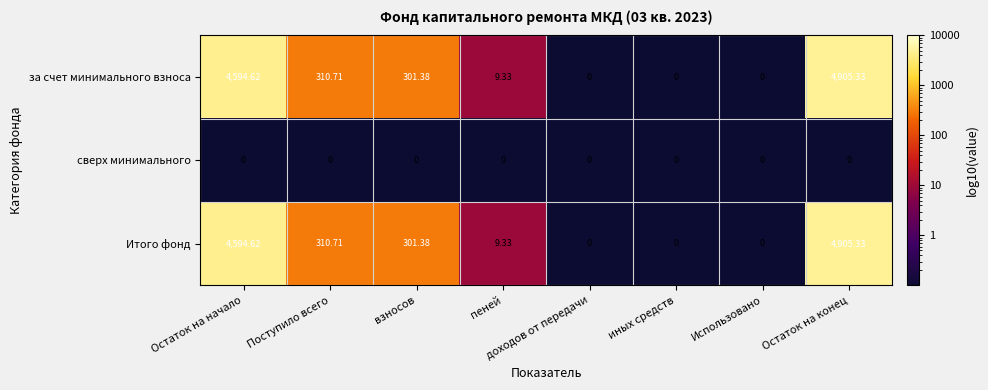

Which label corresponds to the largest value in the chart?

Остаток на конец